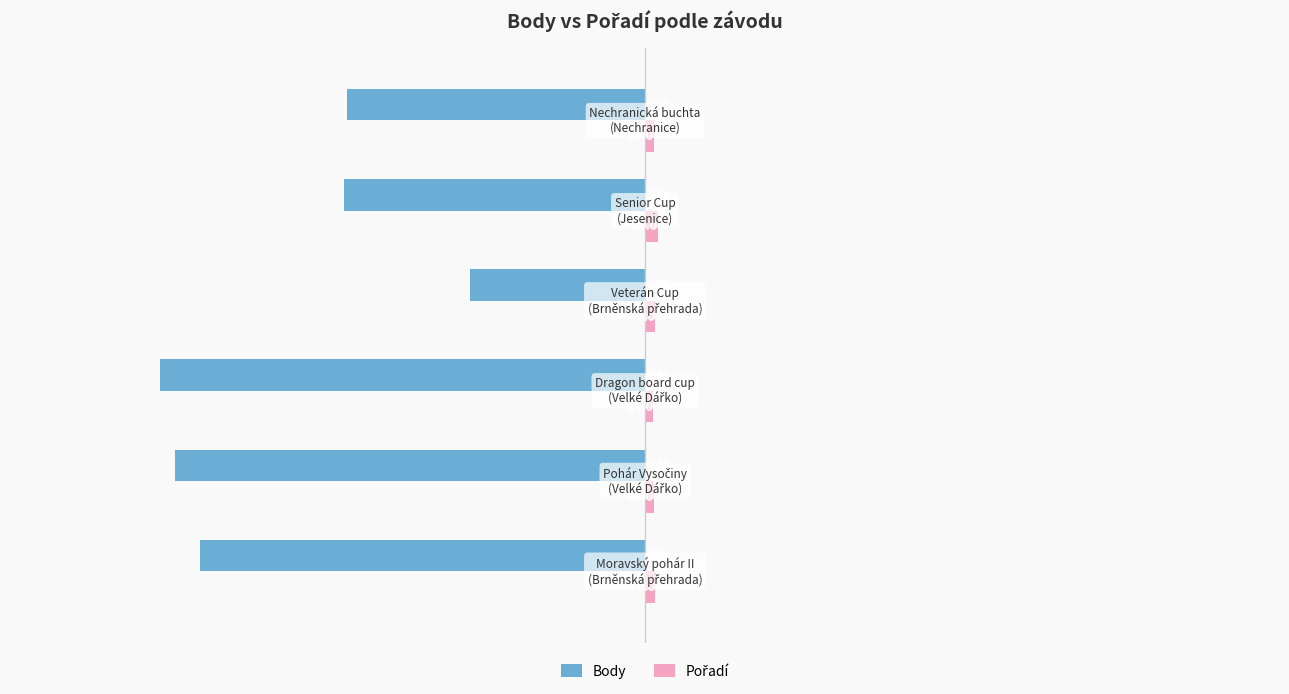

What is the smallest value displayed?

-841